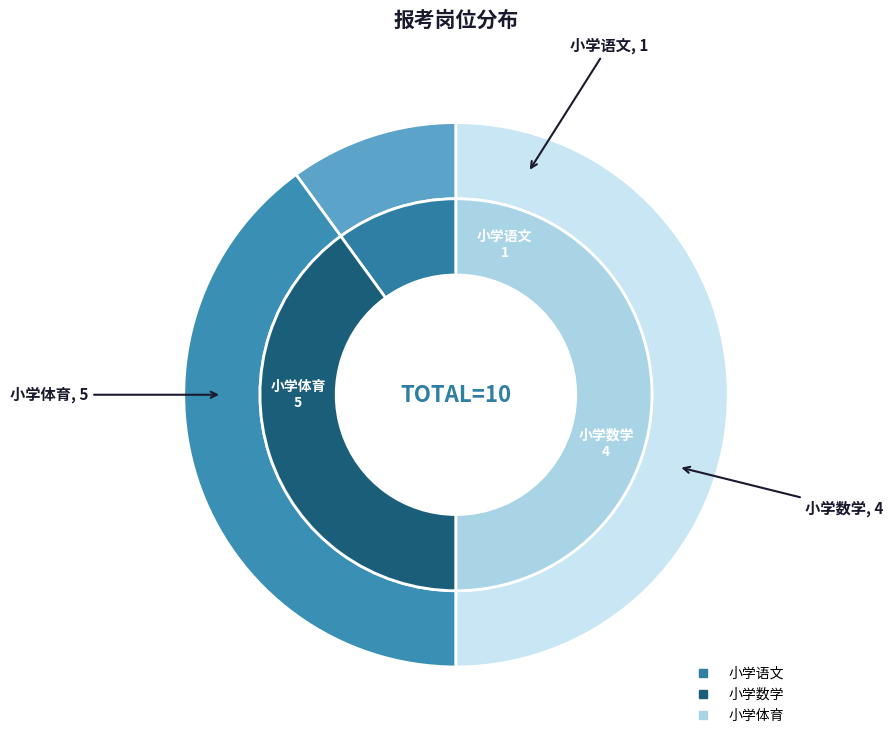

To the nearest percent, what is the difference between the 小学体育 and 4 slice percentages?

50%